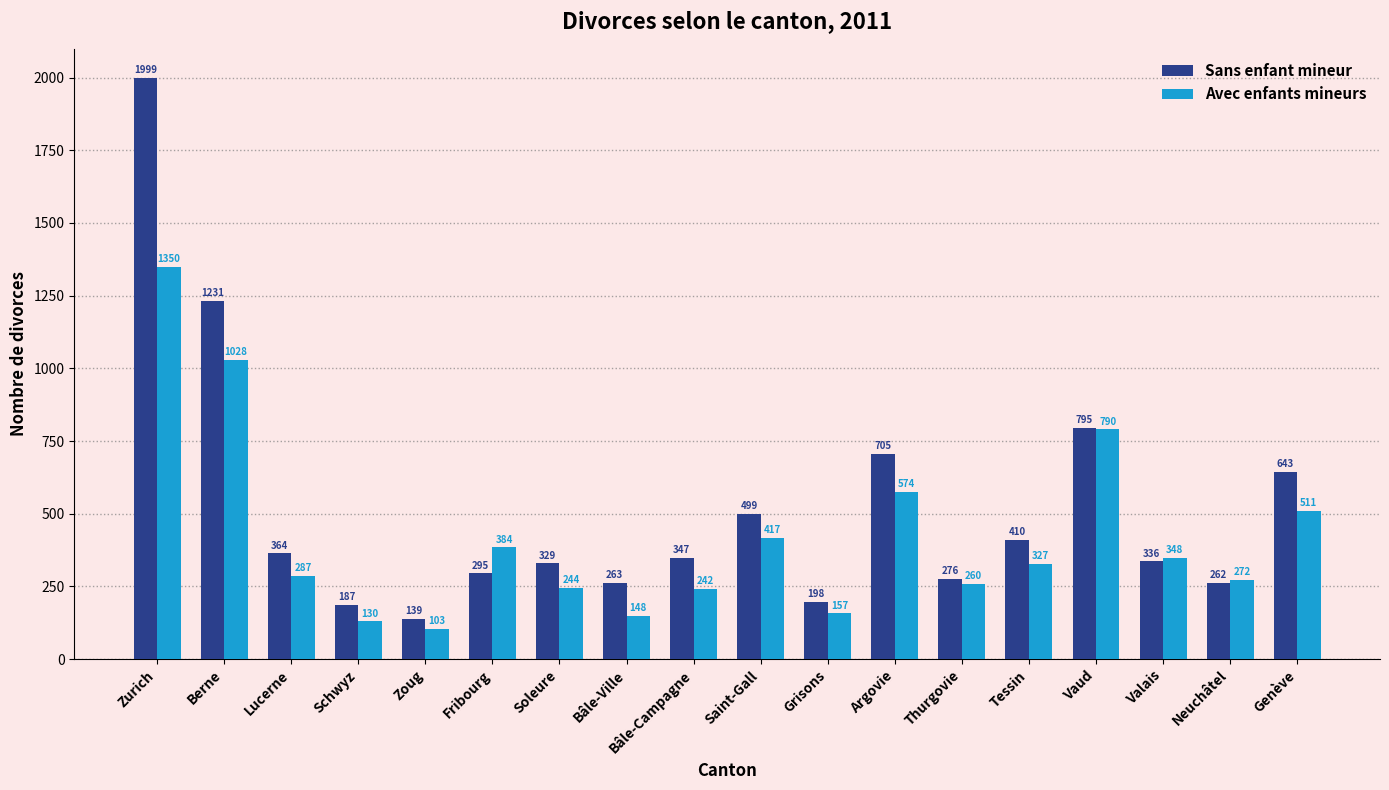

What is the difference between the maximum and minimum values in the Avec enfants mineurs series?

1247